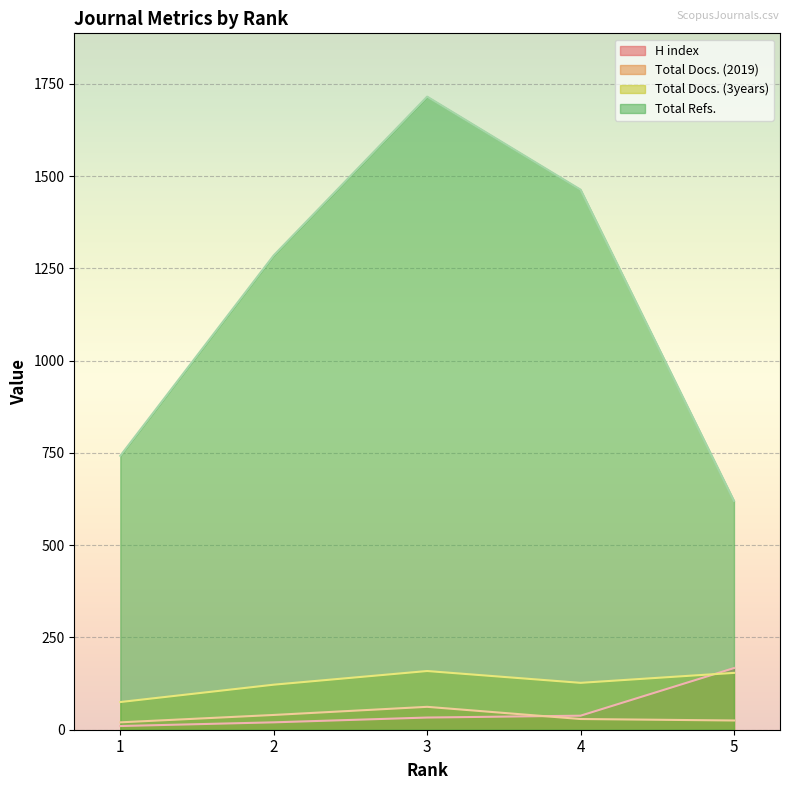

What is the lowest value of the Total Docs. (2019) series?

20